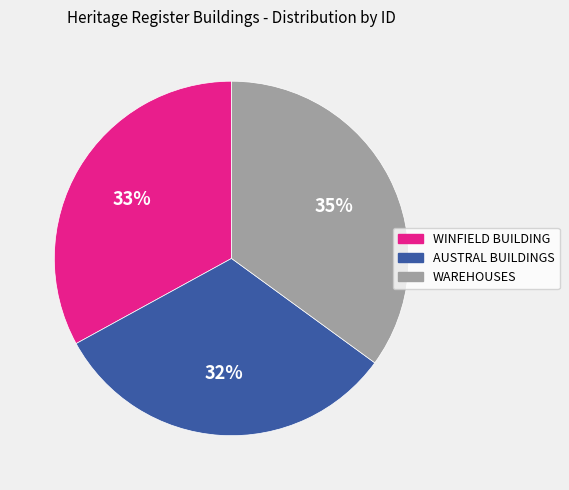

To the nearest percent, what is the difference between the largest and smallest slice percentages?

3%